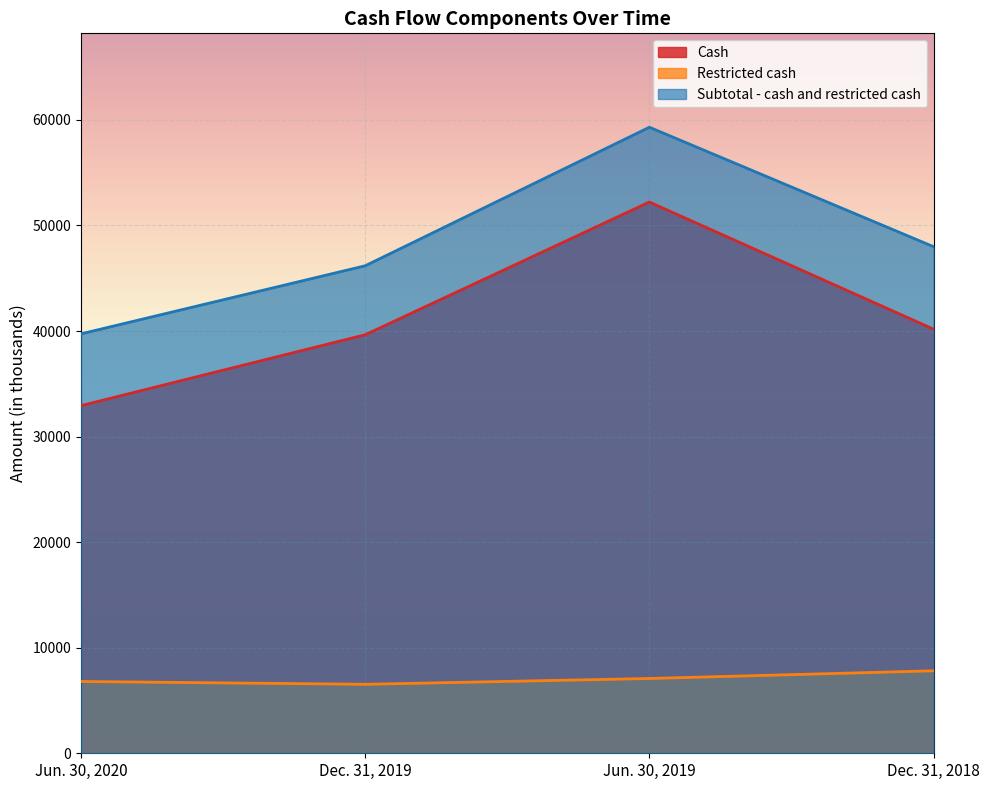

Reading left to right, list all the values displayed in this chart.

Cash: Jun. 30, 2020=32932	Dec. 31, 2019=39647	Jun. 30, 2019=52219	Dec. 31, 2018=40175
Restricted cash: Jun. 30, 2020=6801	Dec. 31, 2019=6534	Jun. 30, 2019=7084	Dec. 31, 2018=7813
Subtotal - cash and restricted cash: Jun. 30, 2020=39733	Dec. 31, 2019=46181	Jun. 30, 2019=59303	Dec. 31, 2018=47988